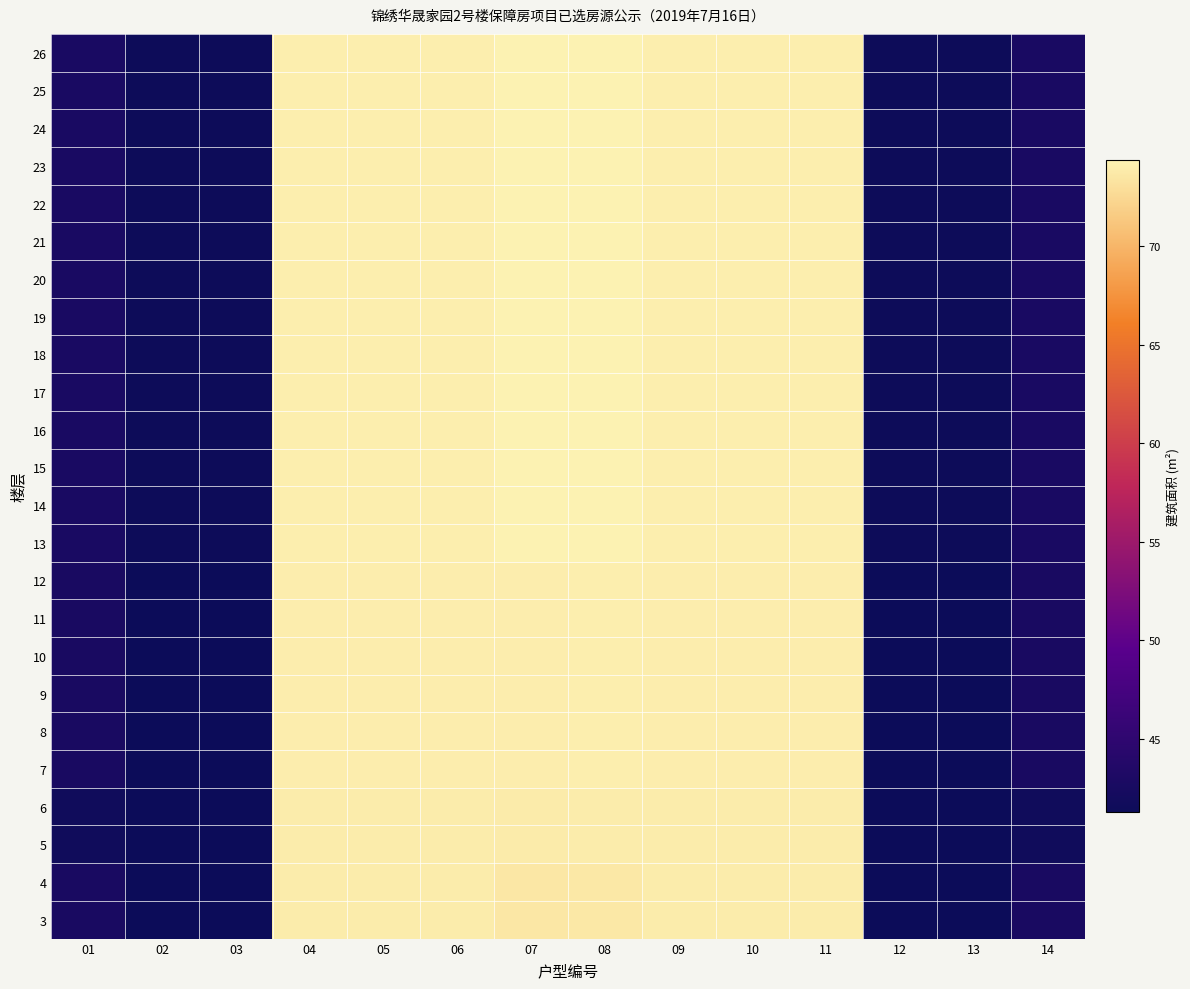

Reading left to right, list all the values displayed in this chart.

26: 01=42.7	02=41.3	03=41.3	04=74.1	05=74.1	06=74.1	07=74.4	08=74.4	09=74.1	10=74.1	11=74.1	12=41.3	13=41.3	14=42.7
25: 01=42.7	02=41.3	03=41.3	04=74.1	05=74.1	06=74.1	07=74.4	08=74.4	09=74.1	10=74.1	11=74.1	12=41.3	13=41.3	14=42.7
24: 01=42.7	02=41.3	03=41.3	04=74.1	05=74.1	06=74.1	07=74.4	08=74.4	09=74.1	10=74.1	11=74.1	12=41.3	13=41.3	14=42.7
23: 01=42.7	02=41.3	03=41.3	04=74.1	05=74.1	06=74.1	07=74.4	08=74.4	09=74.1	10=74.1	11=74.1	12=41.3	13=41.3	14=42.7
22: 01=42.7	02=41.3	03=41.3	04=74.1	05=74.1	06=74.1	07=74.4	08=74.4	09=74.1	10=74.1	11=74.1	12=41.3	13=41.3	14=42.7
21: 01=42.7	02=41.3	03=41.3	04=74.1	05=74.1	06=74.1	07=74.4	08=74.4	09=74.1	10=74.1	11=74.1	12=41.3	13=41.3	14=42.7
20: 01=42.7	02=41.3	03=41.3	04=74.1	05=74.1	06=74.1	07=74.4	08=74.4	09=74.1	10=74.1	11=74.1	12=41.3	13=41.3	14=42.7
19: 01=42.7	02=41.3	03=41.3	04=74.1	05=74.1	06=74.1	07=74.4	08=74.4	09=74.1	10=74.1	11=74.1	12=41.3	13=41.3	14=42.7
18: 01=42.7	02=41.3	03=41.3	04=74.1	05=74.1	06=74.1	07=74.4	08=74.4	09=74.1	10=74.1	11=74.1	12=41.3	13=41.3	14=42.7
17: 01=42.7	02=41.3	03=41.3	04=74.1	05=74.1	06=74.1	07=74.4	08=74.4	09=74.1	10=74.1	11=74.1	12=41.3	13=41.3	14=42.7
16: 01=42.7	02=41.3	03=41.3	04=74.1	05=74.1	06=74.1	07=74.4	08=74.4	09=74.1	10=74.1	11=74.1	12=41.3	13=41.3	14=42.7
15: 01=42.7	02=41.3	03=41.3	04=74.1	05=74.1	06=74.1	07=74.4	08=74.4	09=74.1	10=74.1	11=74.1	12=41.3	13=41.3	14=42.7
14: 01=42.7	02=41.3	03=41.3	04=74.1	05=74.1	06=74.1	07=74.4	08=74.4	09=74.1	10=74.1	11=74.1	12=41.3	13=41.3	14=42.7
13: 01=42.7	02=41.3	03=41.3	04=74.1	05=74.1	06=74.1	07=74.4	08=74.4	09=74.1	10=74.1	11=74.1	12=41.3	13=41.3	14=42.7
12: 01=42.7	02=41.3	03=41.3	04=74.0	05=74.0	06=74.0	07=74.0	08=74.0	09=74.0	10=74.0	11=74.0	12=41.3	13=41.3	14=42.7
11: 01=42.7	02=41.3	03=41.3	04=74.0	05=74.0	06=74.0	07=74.0	08=74.0	09=74.0	10=74.0	11=74.0	12=41.3	13=41.3	14=42.7
10: 01=42.7	02=41.3	03=41.3	04=74.0	05=74.0	06=74.0	07=74.0	08=74.0	09=74.0	10=74.0	11=74.0	12=41.3	13=41.3	14=42.7
9: 01=42.7	02=41.3	03=41.3	04=74.0	05=74.0	06=74.0	07=74.0	08=74.0	09=74.0	10=74.0	11=74.0	12=41.3	13=41.3	14=42.7
8: 01=42.7	02=41.3	03=41.3	04=74.0	05=74.0	06=74.0	07=74.0	08=74.0	09=74.0	10=74.0	11=74.0	12=41.3	13=41.3	14=42.7
7: 01=42.7	02=41.3	03=41.3	04=74.0	05=74.0	06=74.0	07=74.0	08=74.0	09=74.0	10=74.0	11=74.0	12=41.3	13=41.3	14=42.7
6: 01=41.6	02=41.2	03=41.2	04=73.9	05=73.9	06=73.9	07=73.9	08=74.0	09=74.0	10=74.0	11=74.0	12=41.2	13=41.2	14=41.6
5: 01=41.6	02=41.2	03=41.2	04=73.9	05=73.9	06=73.9	07=73.9	08=74.0	09=74.0	10=74.0	11=74.0	12=41.2	13=41.2	14=41.6
4: 01=42.6	02=41.2	03=41.2	04=73.9	05=73.9	06=73.9	07=73.6	08=73.7	09=74.0	10=74.0	11=74.0	12=41.2	13=41.2	14=42.6
3: 01=42.6	02=41.2	03=41.2	04=73.9	05=73.9	06=73.9	07=73.6	08=73.7	09=74.0	10=74.0	11=74.0	12=41.2	13=41.2	14=42.6